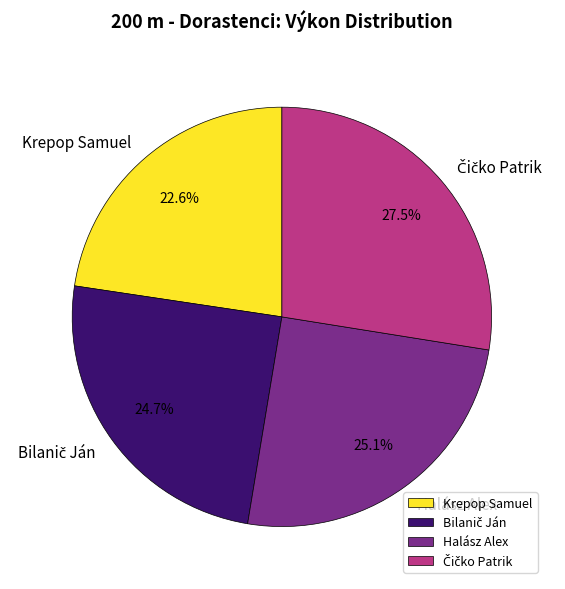

Approximately how many times larger is the value at Krepop Samuel compared to Halász Alex?

0.9